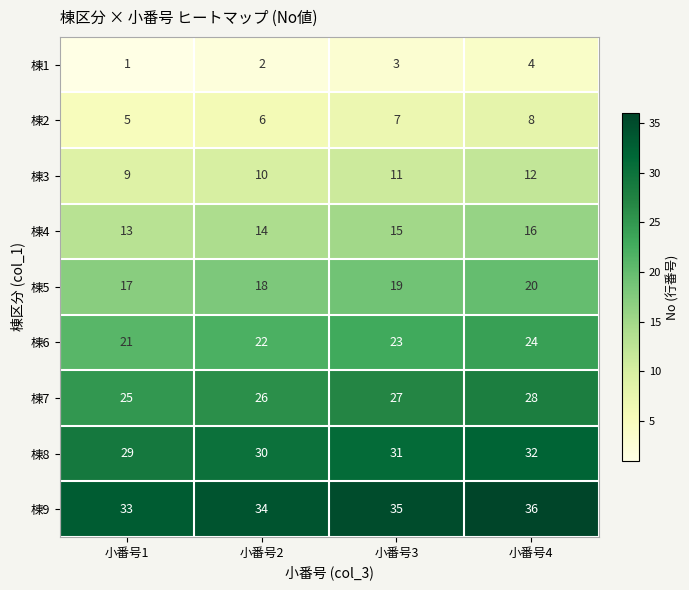

What is the difference between the maximum and minimum values in the 棟6 series?

3